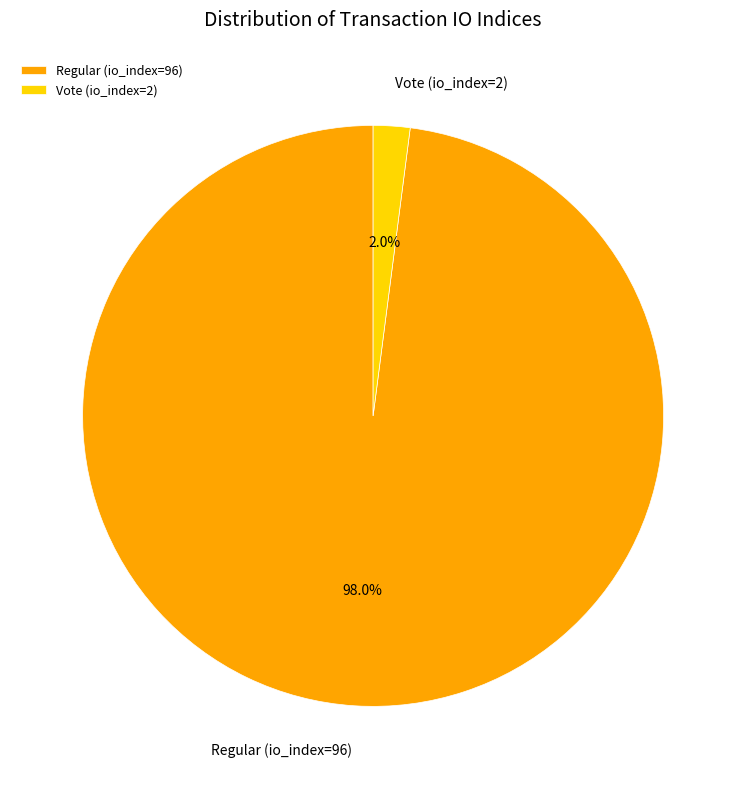

Which slice is the largest?

Regular (io_index=96)